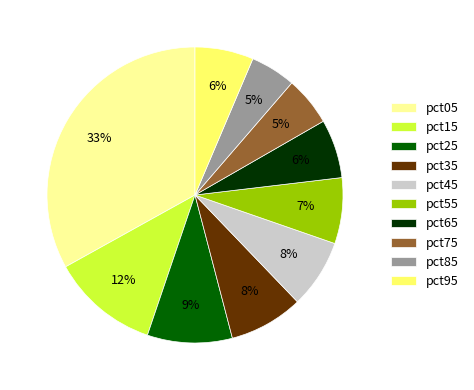

True or false: pct65 accounts for 6% of the total.

True